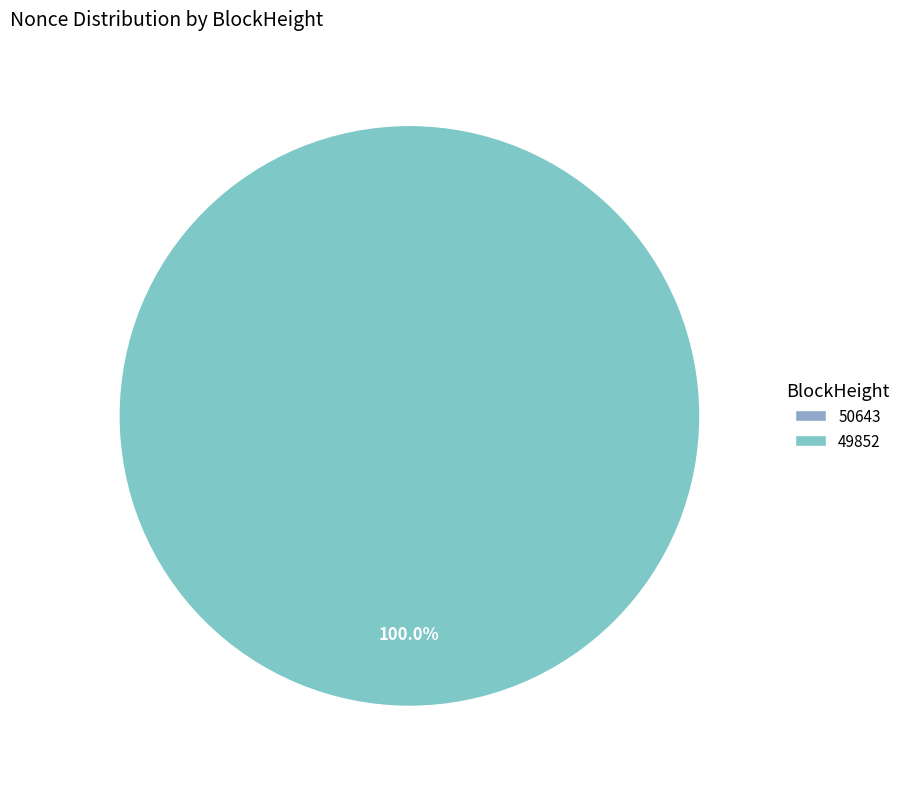

Is it true that 50643 is 1% of the pie?

False